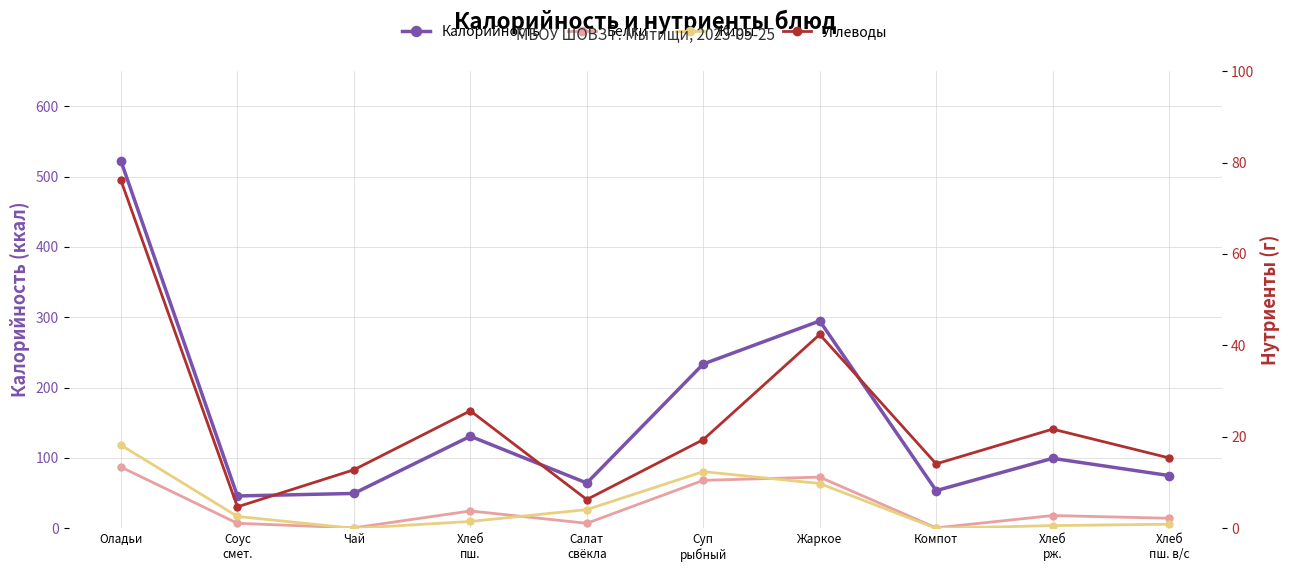

The value of Калорийность at Салат
свёкла is 36.3. True or false?

False